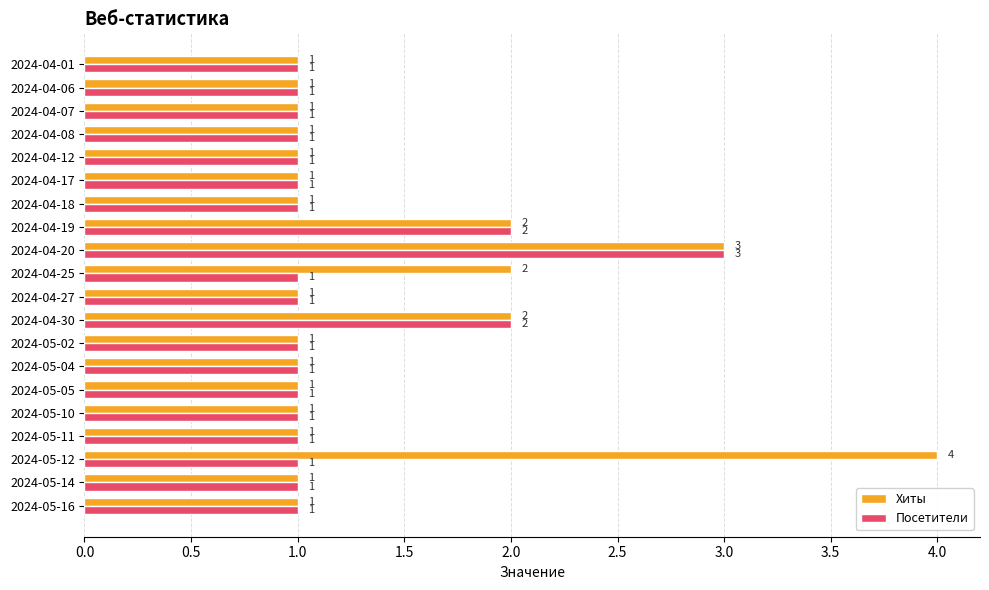

Which series has the largest total across all categories?

Хиты